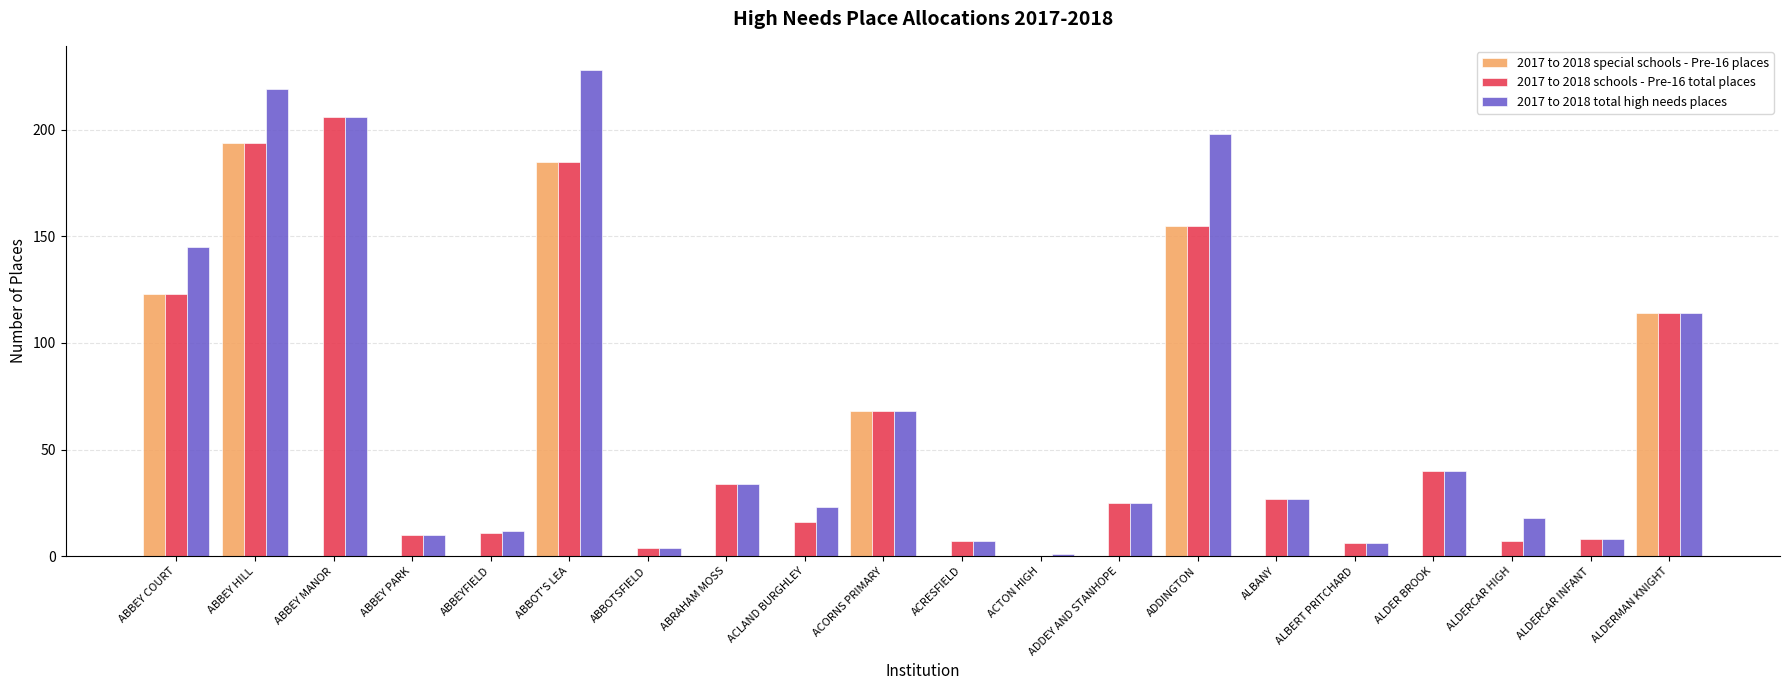

What value does the 2017 to 2018 total high needs places series have at ALBERT PRITCHARD, to the nearest 10?

10